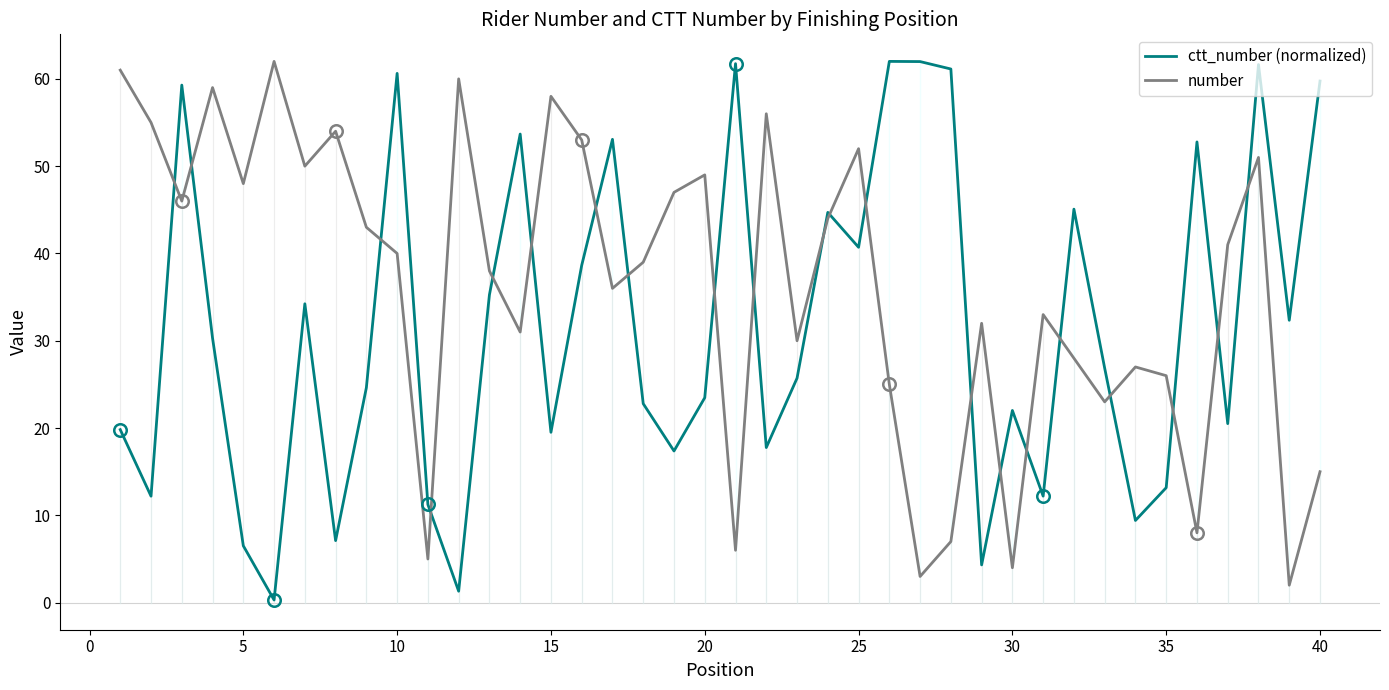

What is the difference between the maximum and minimum values in the number series?

60.0